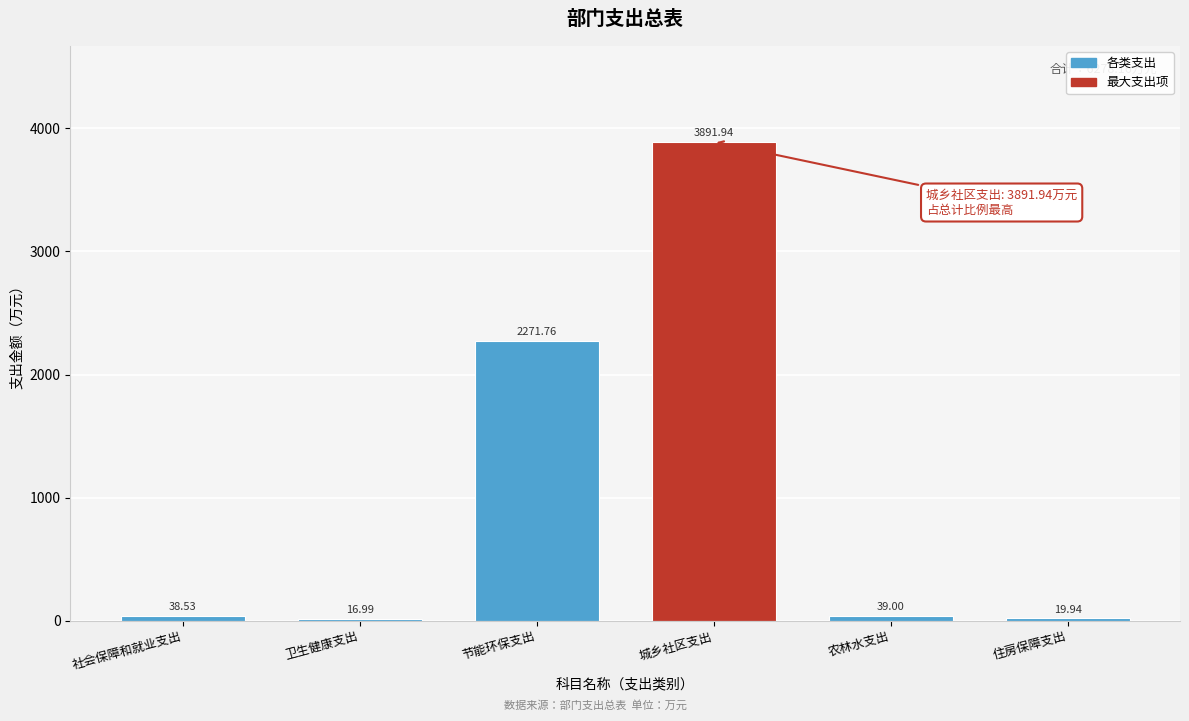

At which category does the chart reach its minimum across all series?

卫生健康支出